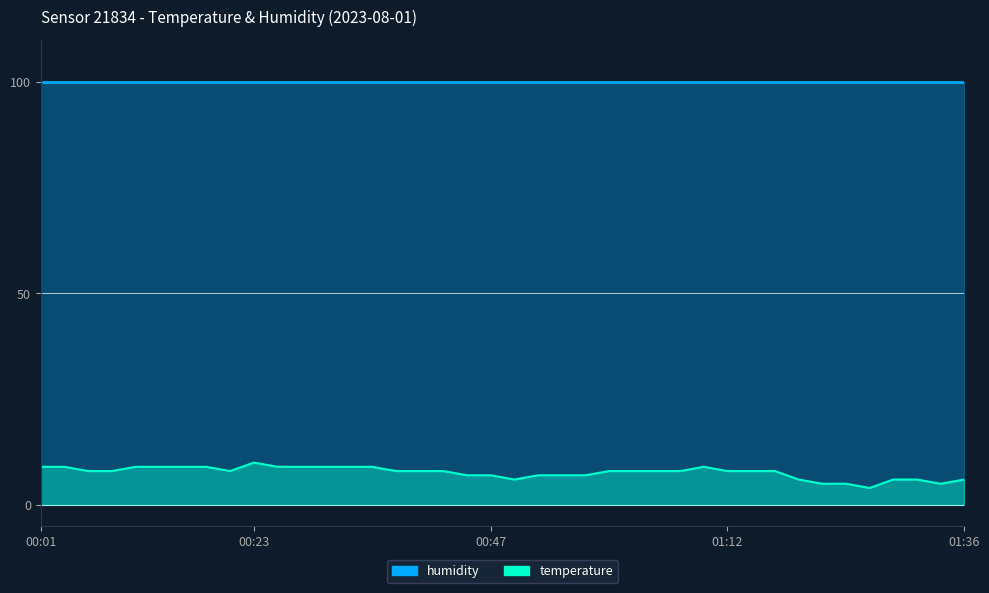

The value at 00:42 is 4.2. True or false?

False